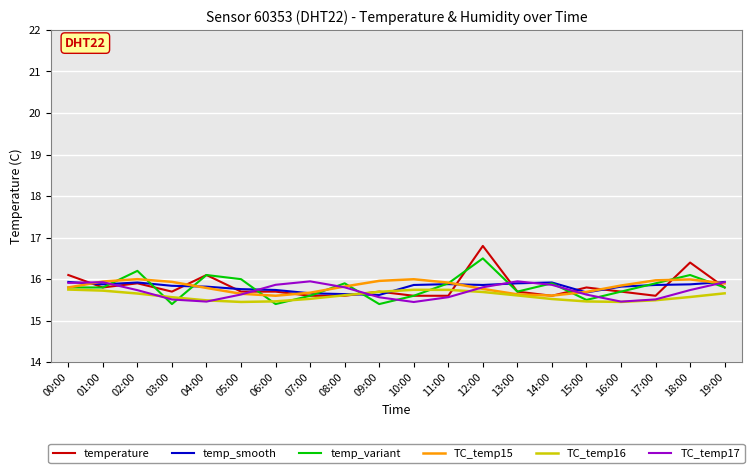

What is the sum of the TC_temp16 values at 07:00 and 09:00?

31.2